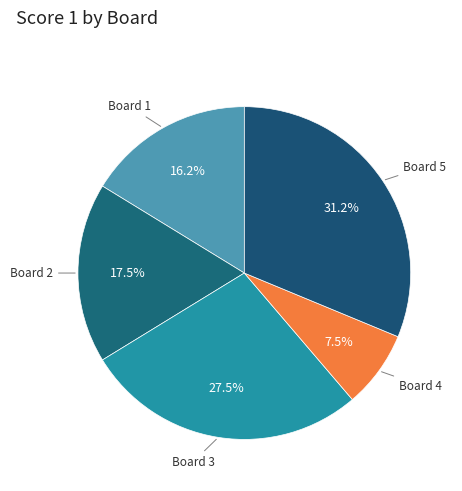

Count the number of slices in the pie.

5